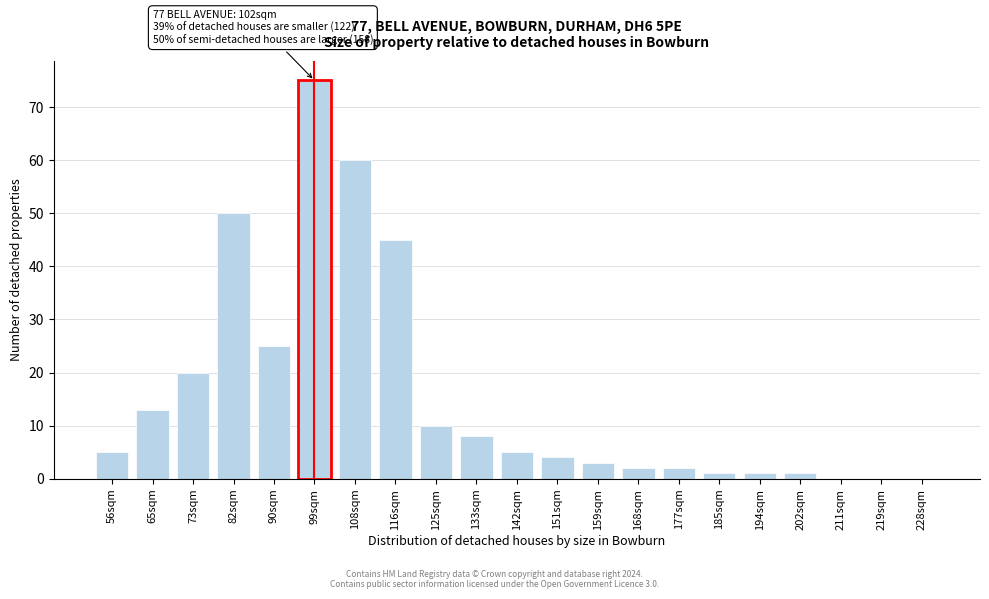

Reading left to right, what are all the values shown in this chart?

56sqm=5	65sqm=13	73sqm=20	82sqm=50	90sqm=25	99sqm=75	108sqm=60	116sqm=45	125sqm=10	133sqm=8	142sqm=5	151sqm=4	159sqm=3	168sqm=2	177sqm=2	185sqm=1	194sqm=1	202sqm=1	211sqm=0	219sqm=0	228sqm=0